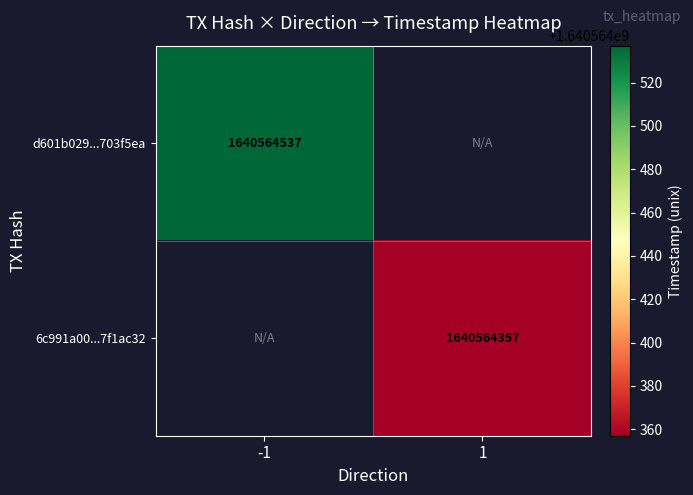

Reading right to left, extract all data points from this chart.

d601b029cf480f315af34a2e40088546703f5ea: time_stamp=1640564537	direction=-1
6c991a004d247c8bf1b3f1f40df7a8c77f1ac32: time_stamp=1640564357	direction=1